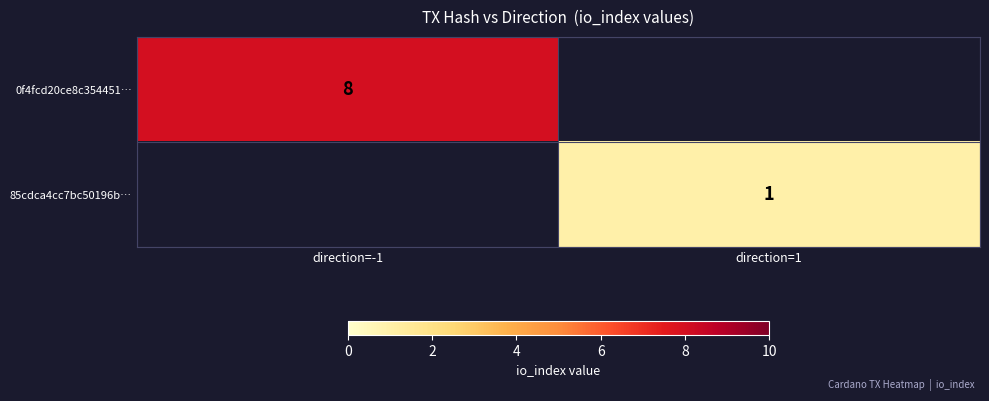

True or false: 0f4fcd20ce8c354451… has a value of 5 at direction=-1.

False